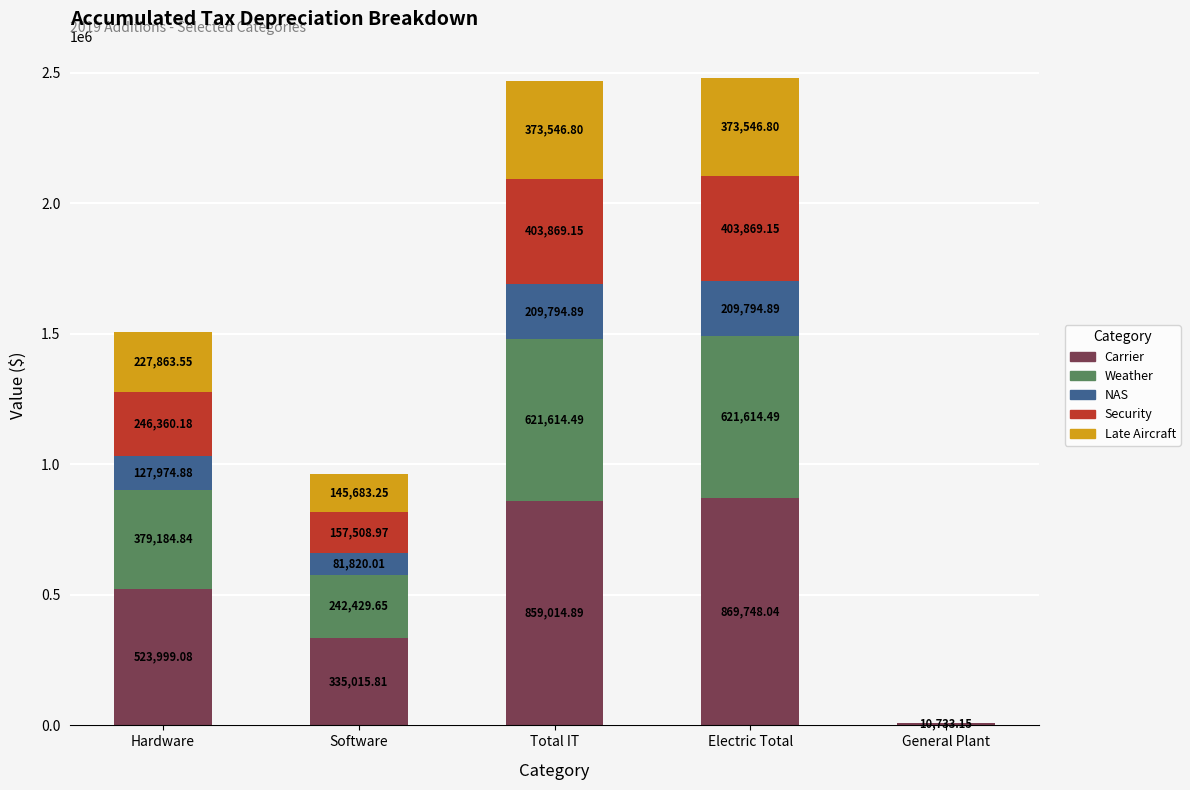

What is the total value across all series at Hardware?

1505382.5